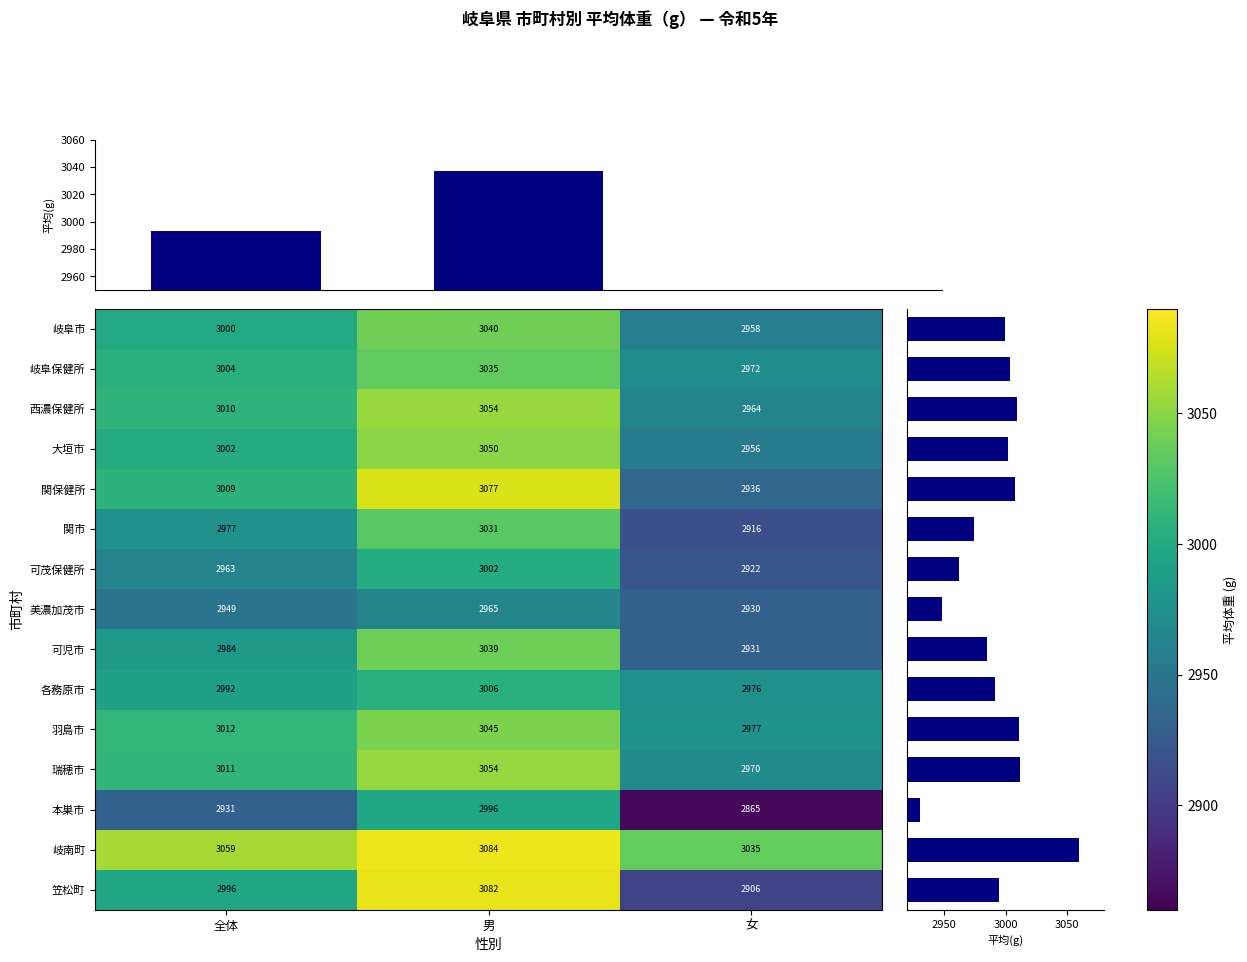

Which label corresponds to the largest value in the chart?

男